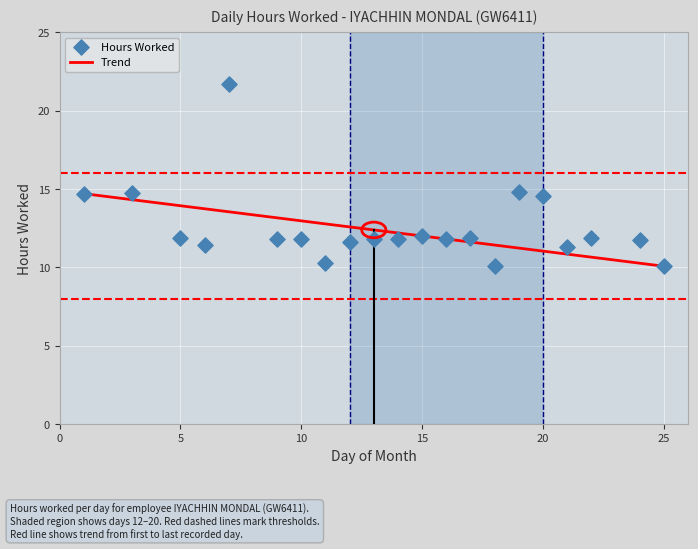

What is the range of X values (max minus min)?

24.0